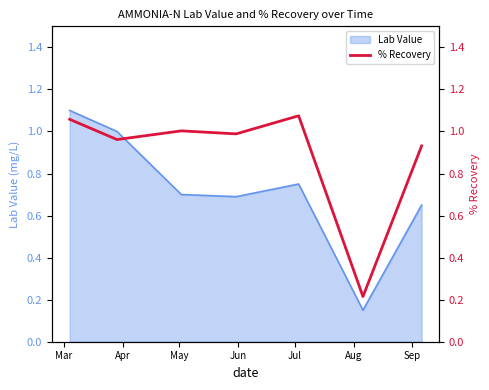

How many lines are shown in the chart?

1